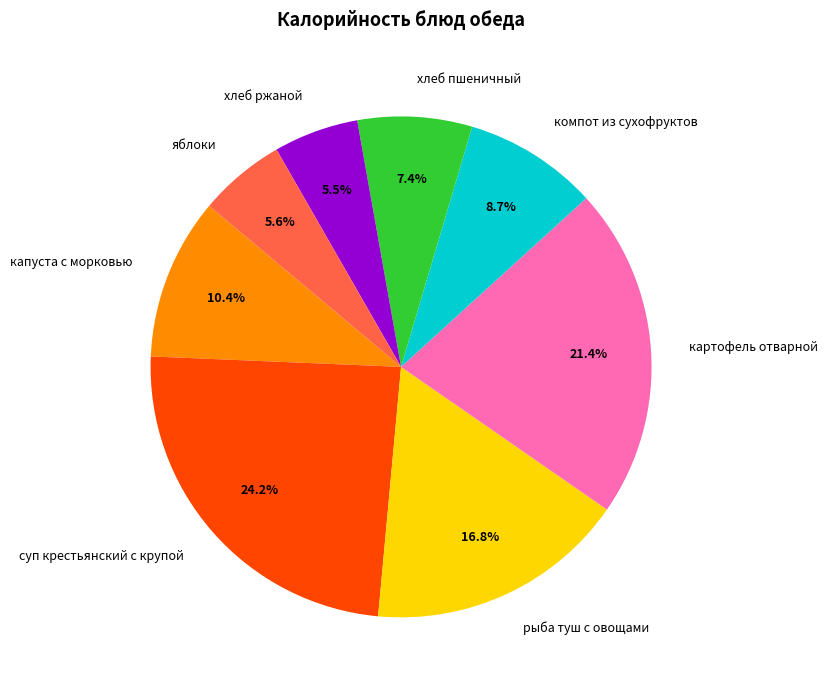

Which has a higher value, картофель отварной or капуста с морковью?

картофель отварной